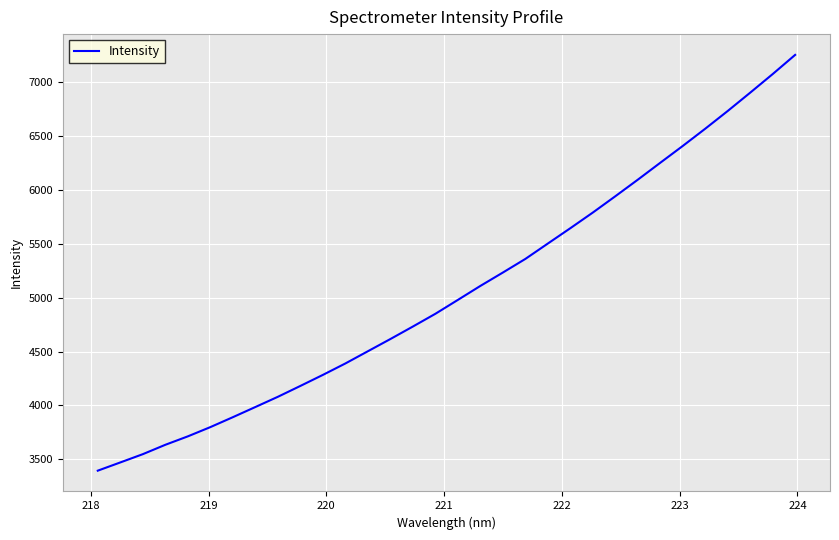

What is the maximum value shown in the chart?

7250.6